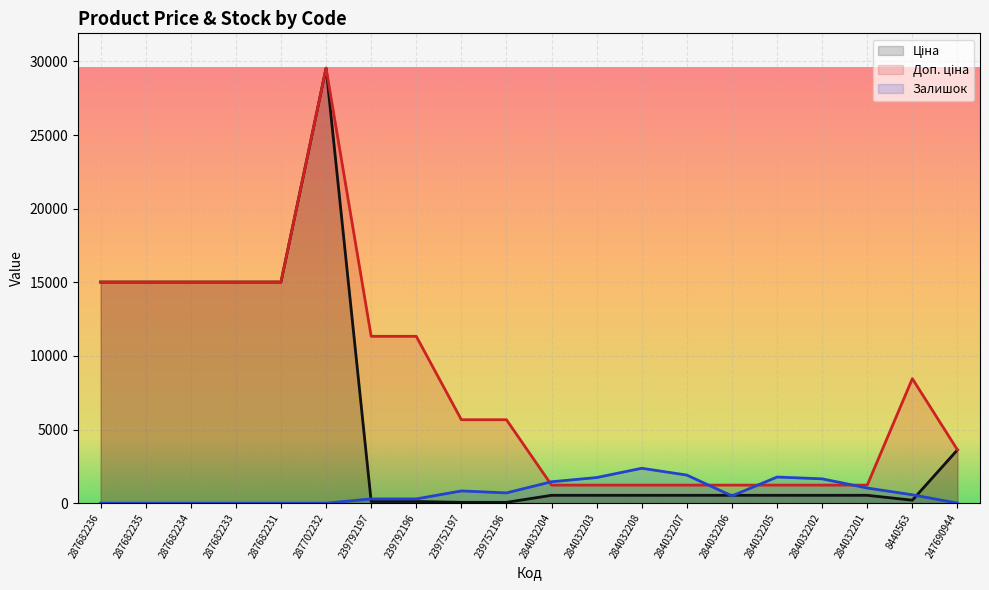

What is the total value across all series at 284032202?

3415.6